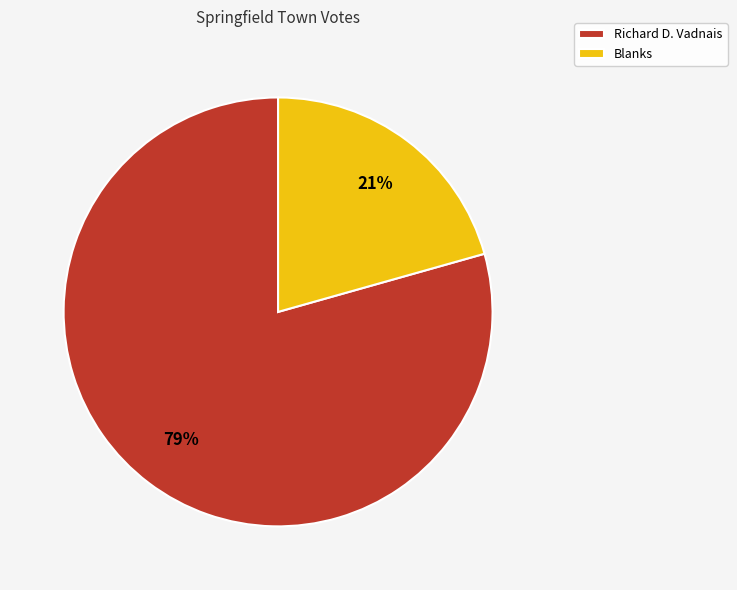

Combined, do Richard D. Vadnais and Blanks account for over 50%?

Yes